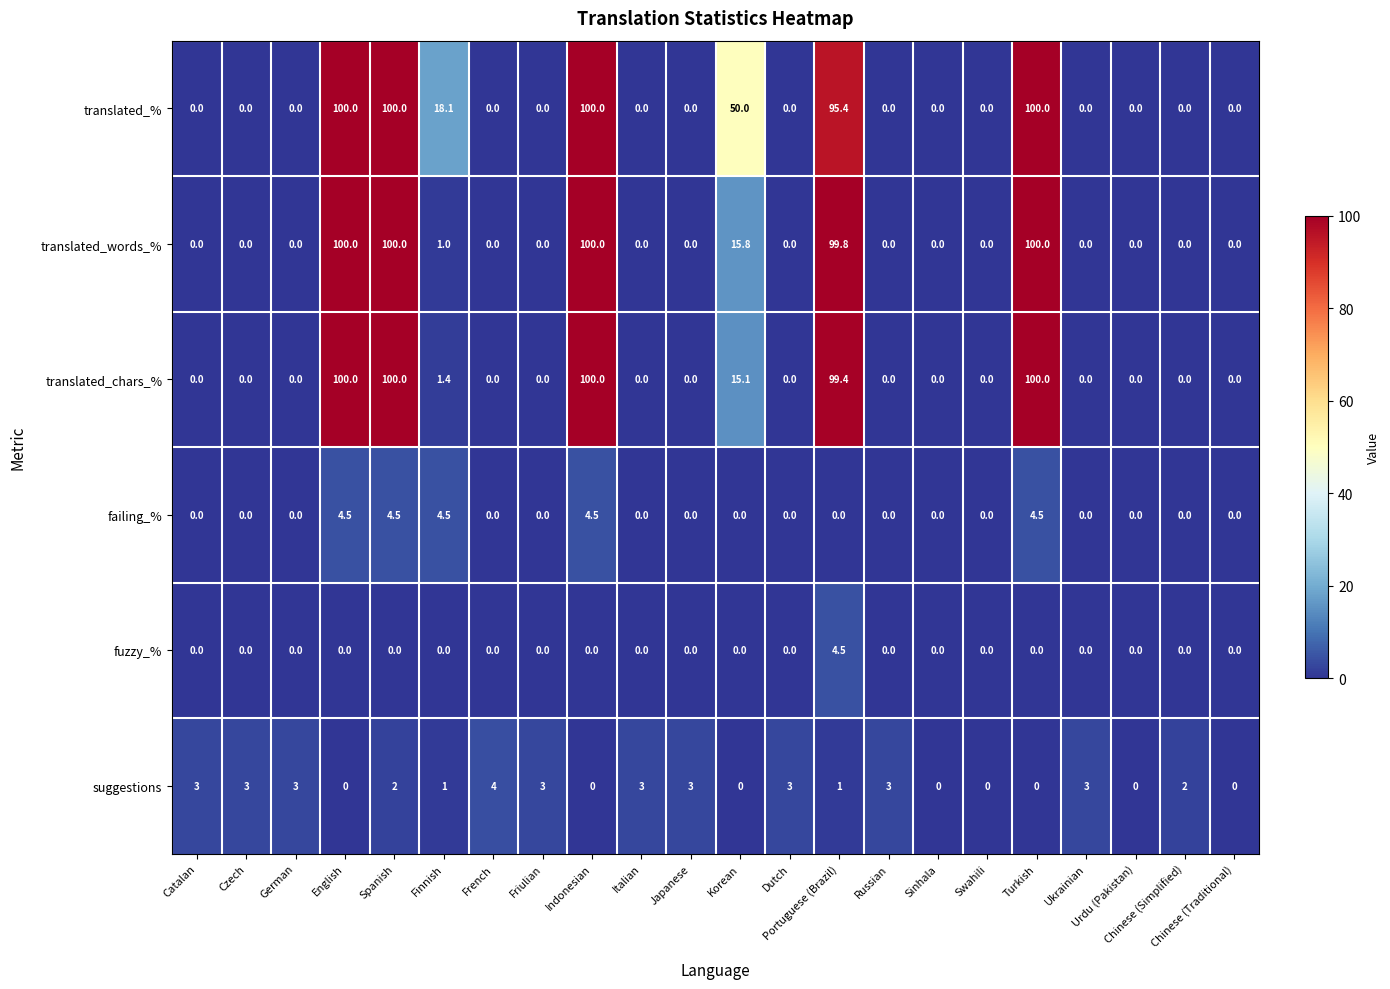

Which category has the highest value in the fuzzy_% series?

Portuguese (Brazil)